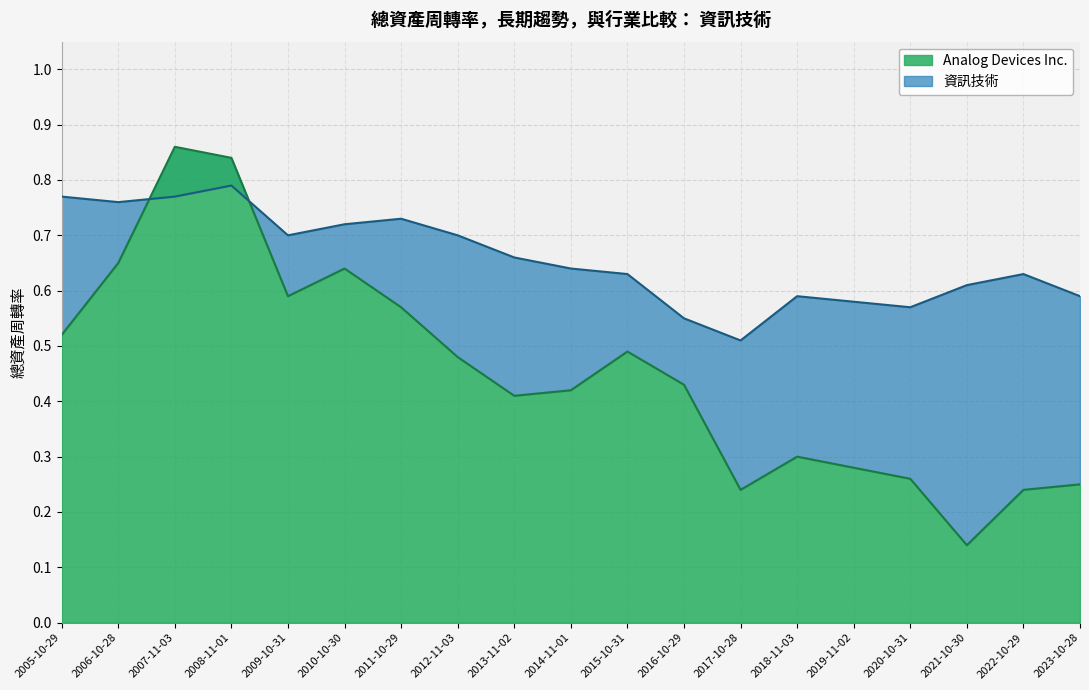

Is it true that 資訊技術 equals 0.6 at 2019-11-02?

True